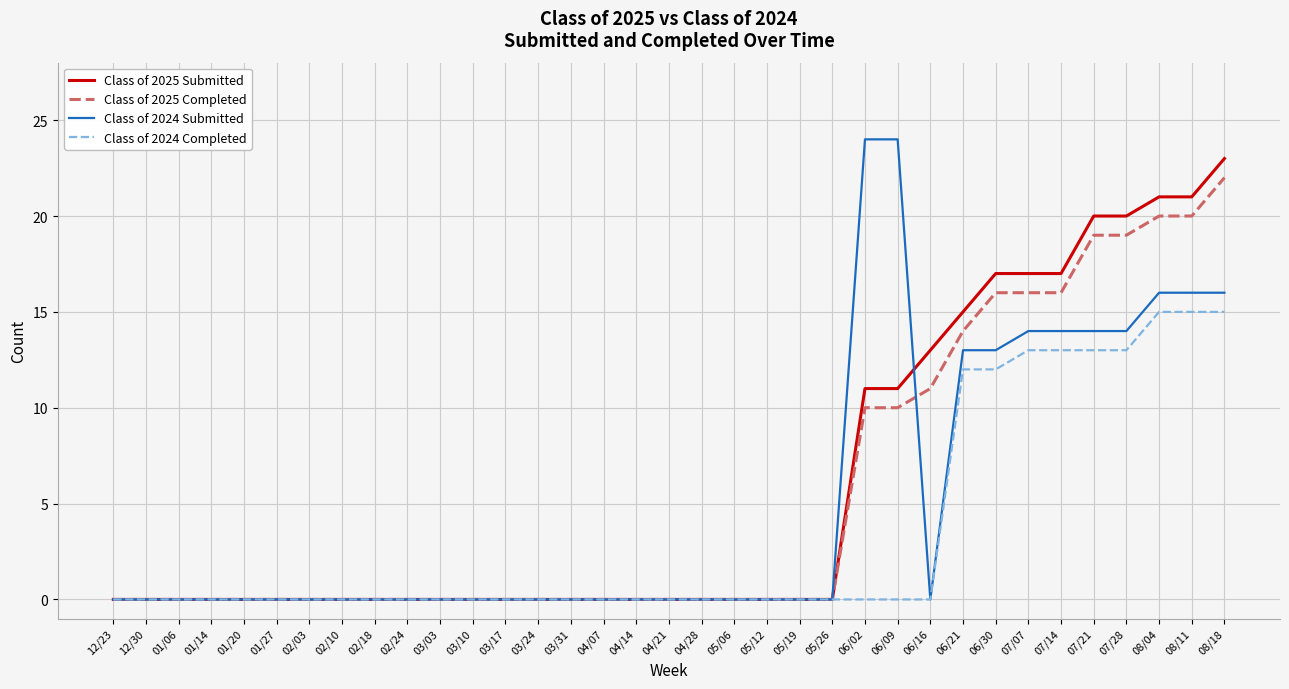

Which series changed the most between 05/12 and 07/28?

Class of 2025 Submitted